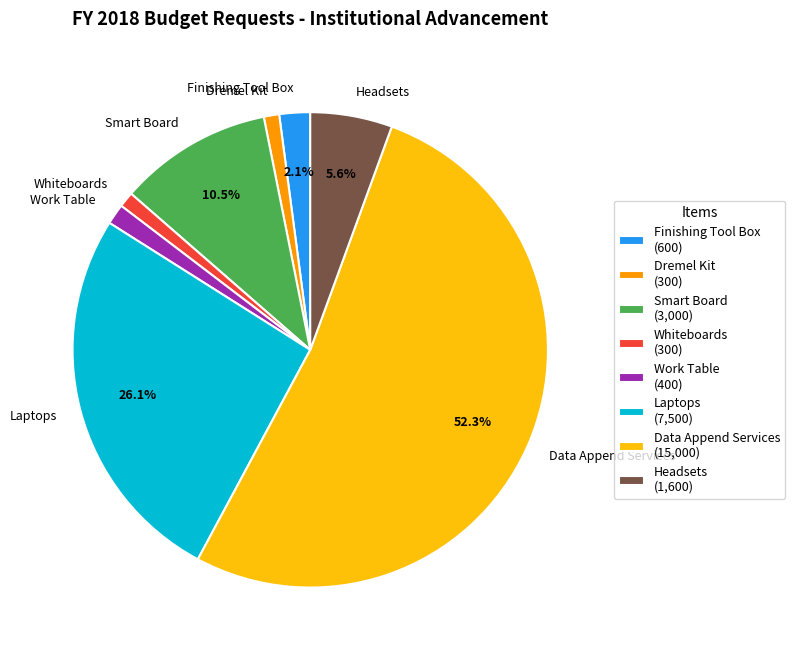

To the nearest percent, what is the average slice percentage?

12%